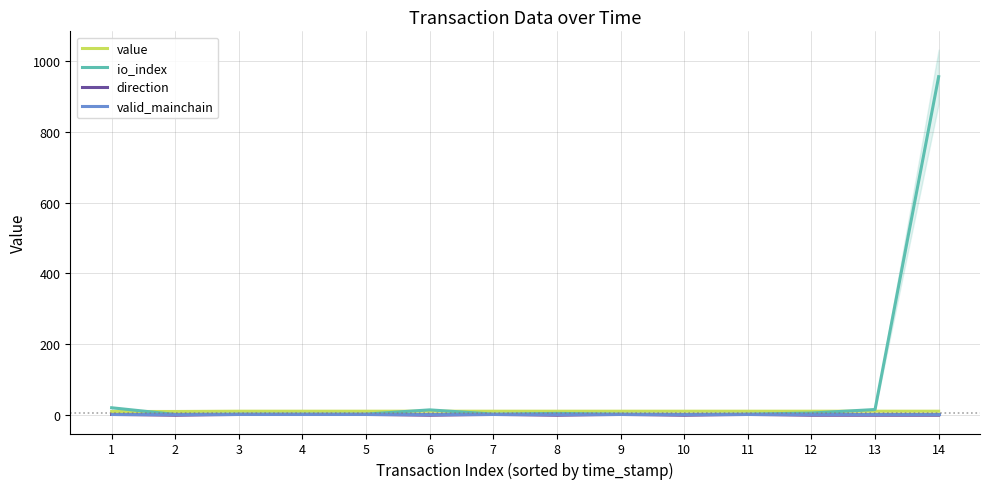

Which series changed the most between 2 and 5?

direction